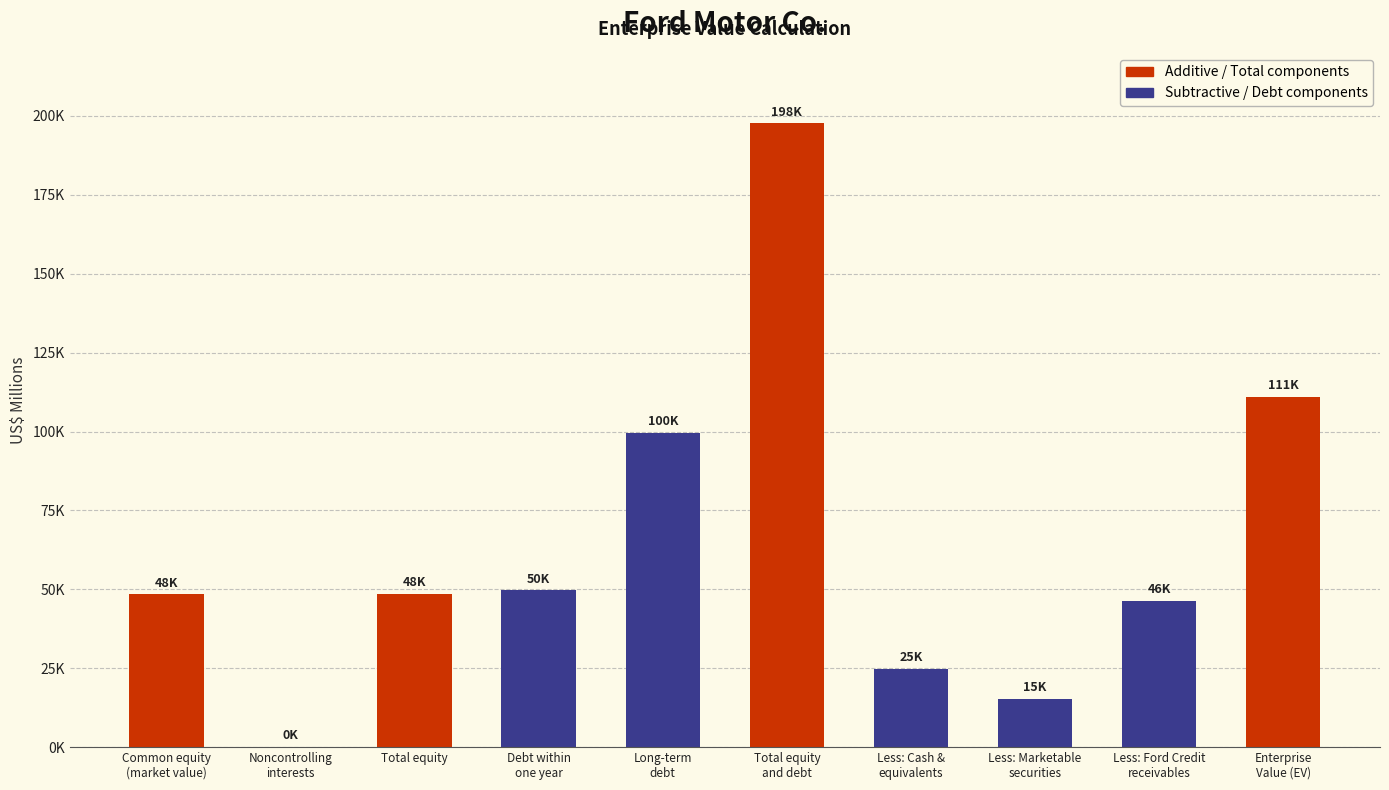

Reading right to left, what are all the values shown in this chart?

111087	46425	15309	24862	197683	99562	49669	48452	25	48427